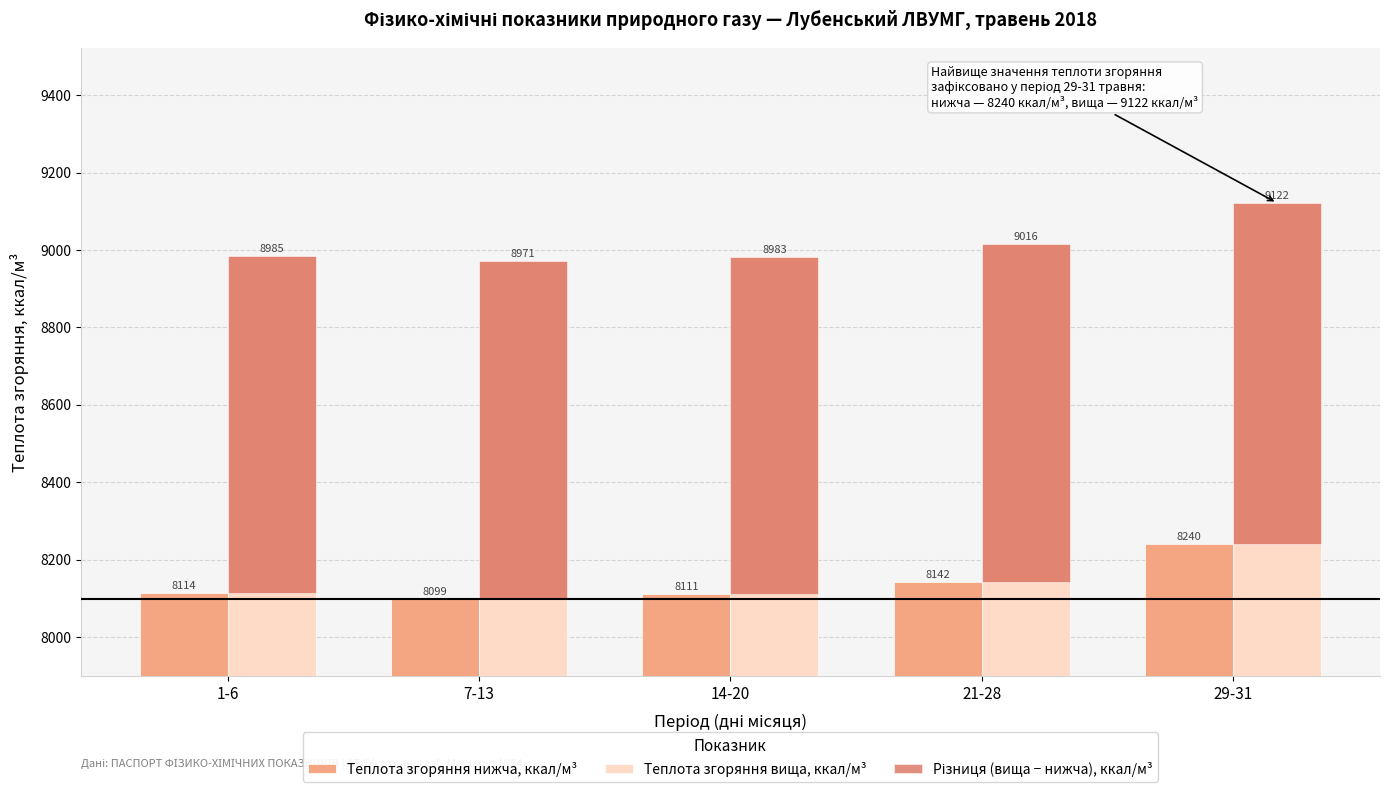

Which category has the lowest value across all series?

7-13